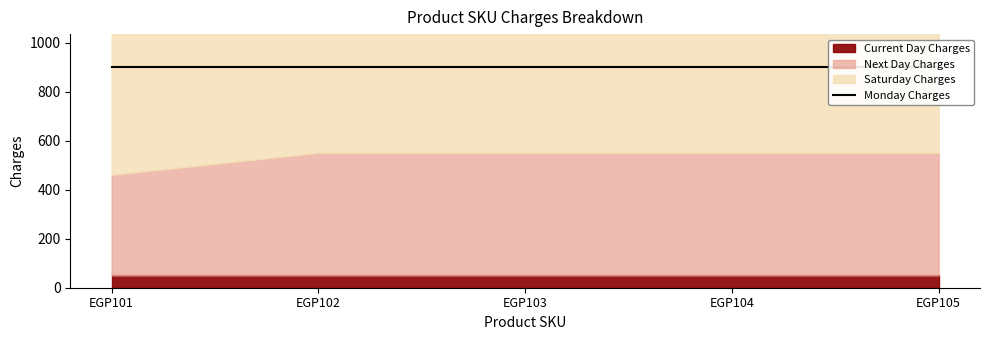

List the series in order of their peak value, lowest first.

Current Day Charges, Next Day Charges, Saturday Charges, Monday Charges